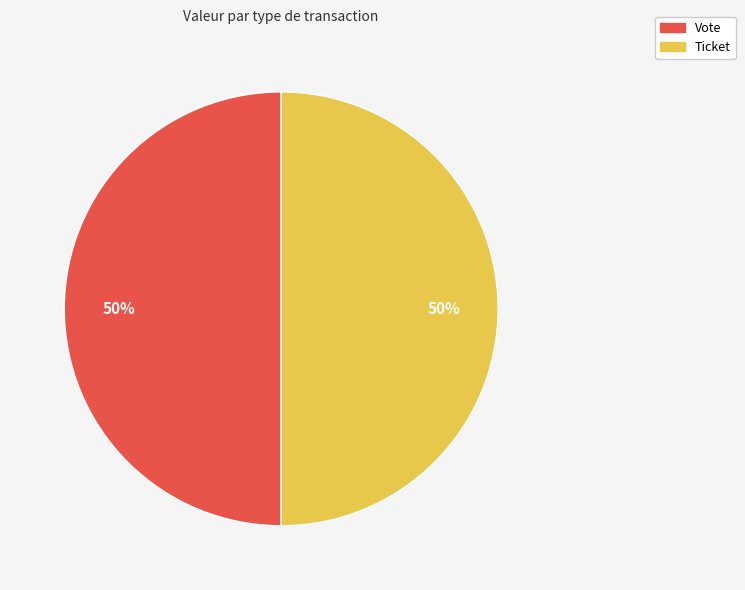

To the nearest percent, what is the average slice percentage?

50%